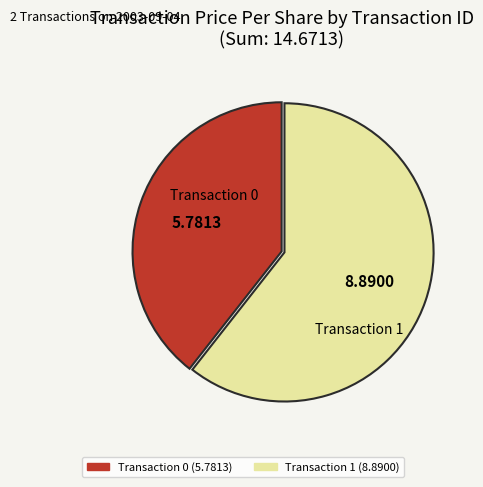

Do Transaction 0 and Transaction 1 together represent more than half of the pie?

Yes